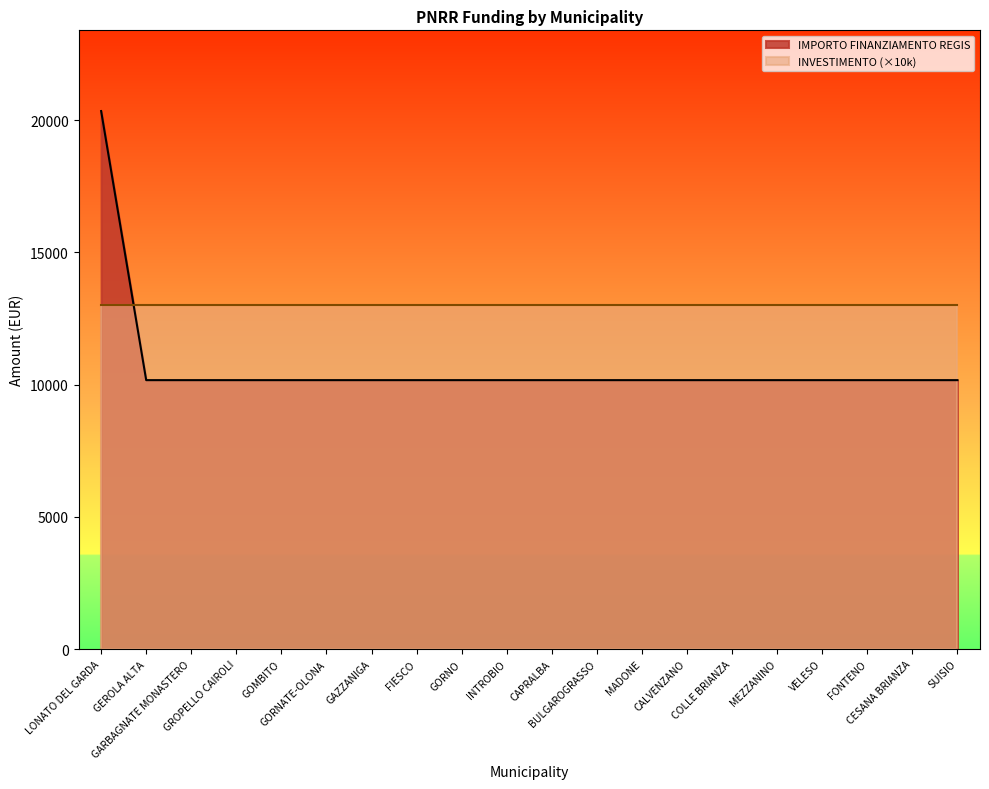

The chart shows a value of 10172 at INTROBIO. True or false?

True